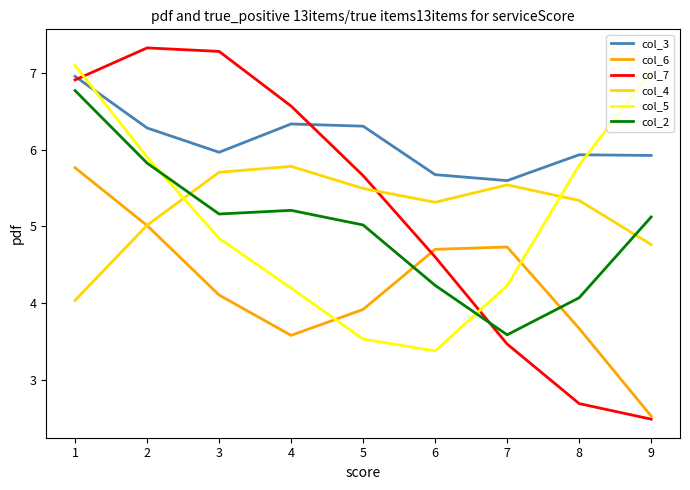

At which label does col_5 reach its minimum?

6